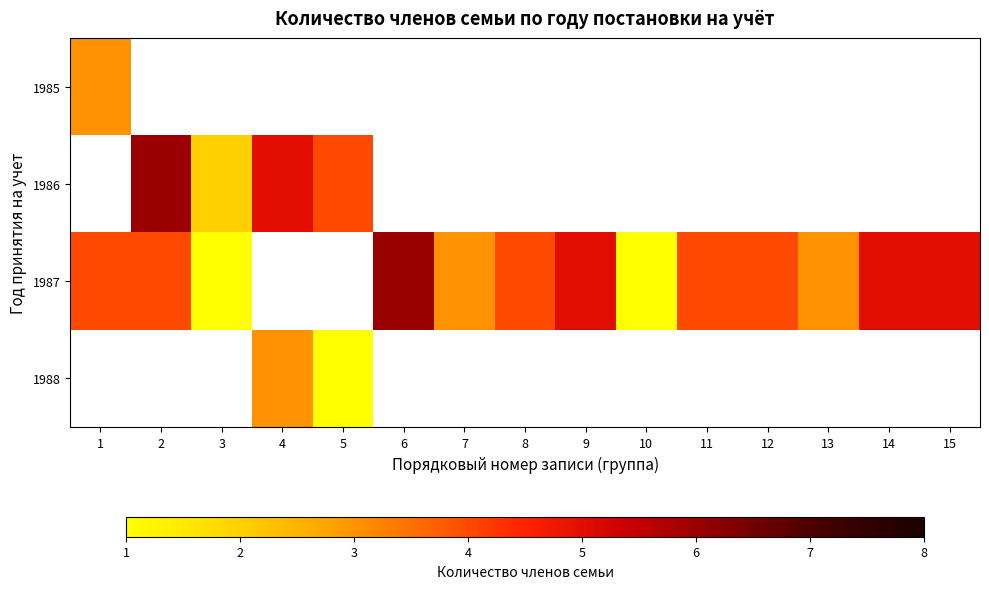

Count the number of categories in the chart.

15